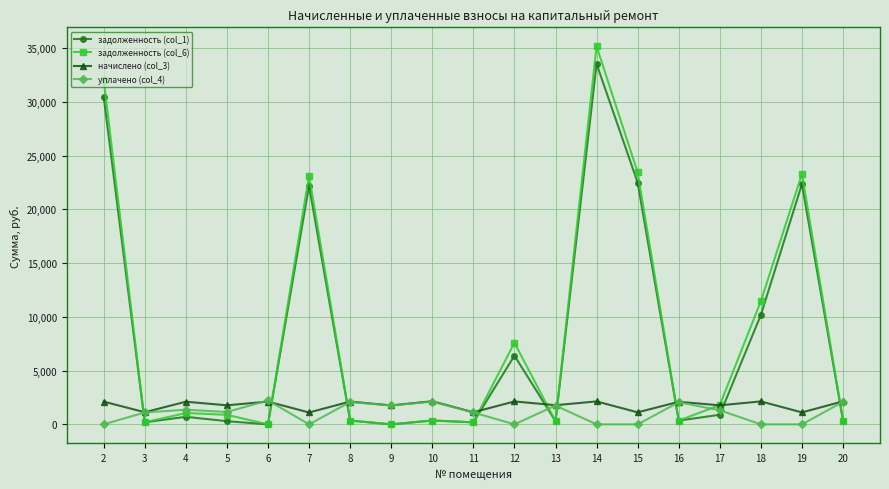

Between which two adjacent categories do начислено (col_3) and задолженность (col_6) first intersect?

2 and 3